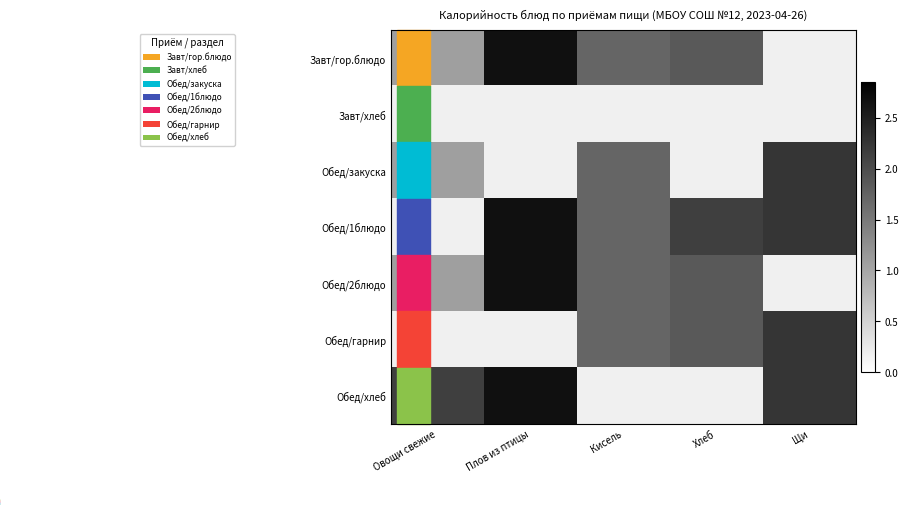

At Кисель, list the series in order from largest to smallest.

Завт/гор.блюдо, Завт/хлеб, Обед/закуска, Обед/1блюдо, Обед/2блюдо, Обед/гарнир, Обед/хлеб